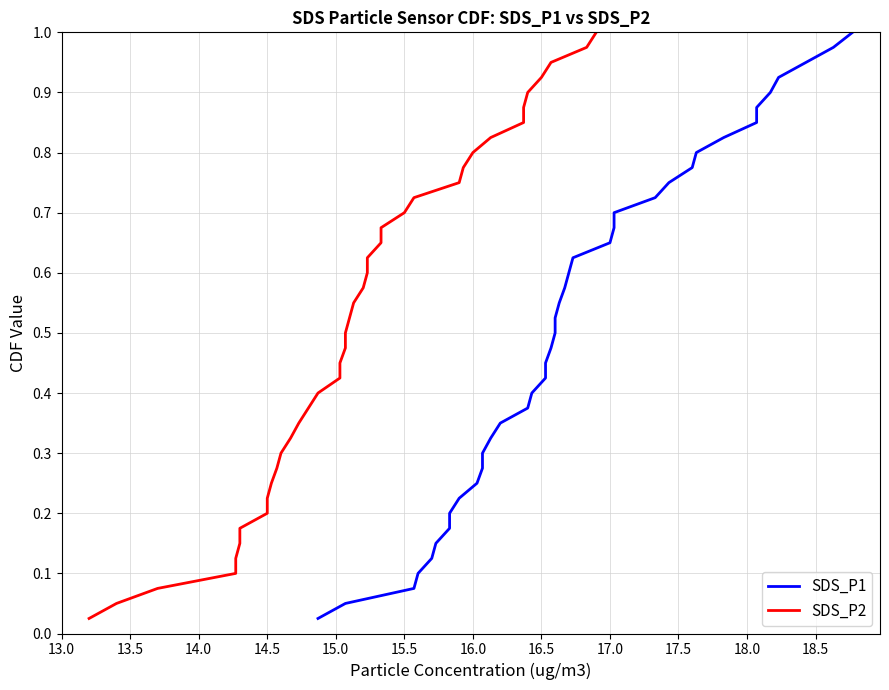

What is the total value across all series at 13.5?

0.1